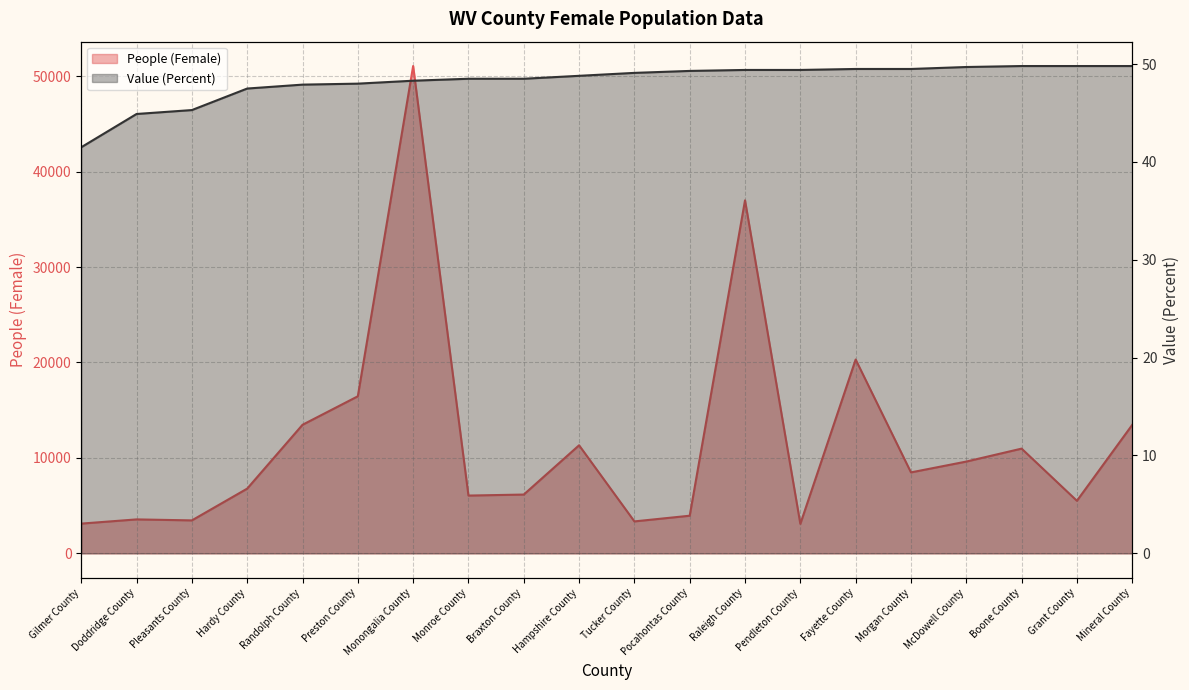

The value of Value (Percent) at Preston County is 77.7. True or false?

False